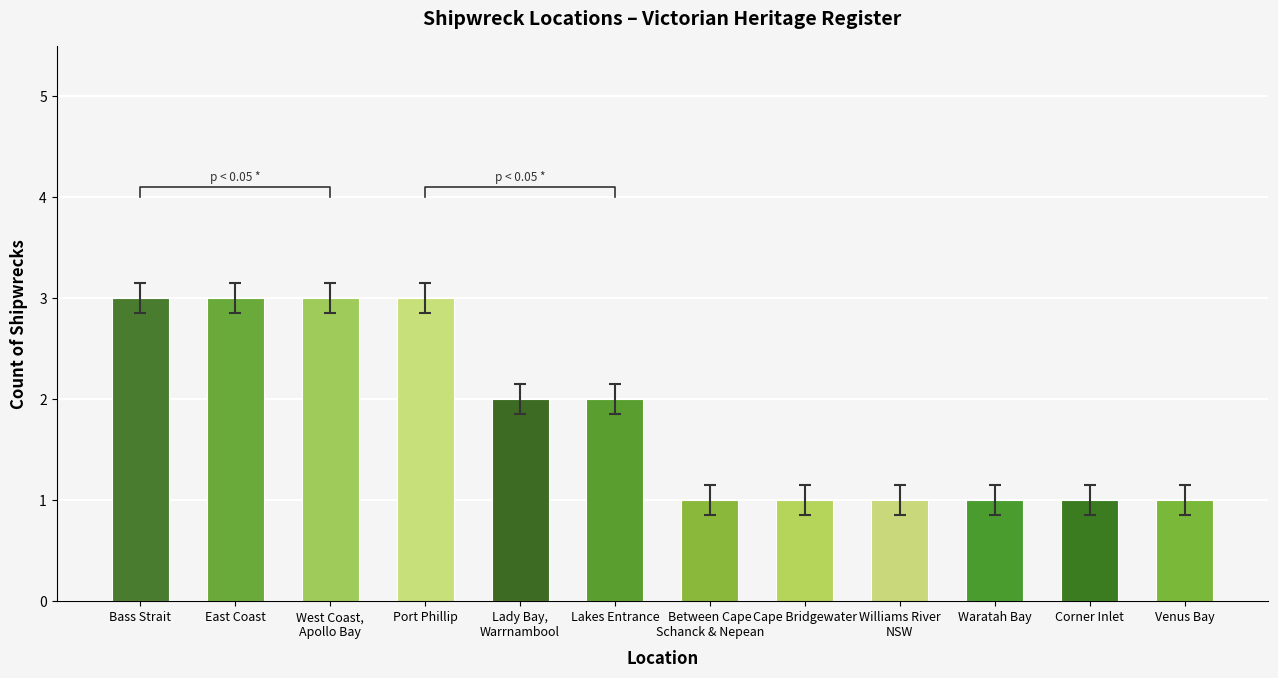

Which label corresponds to the smallest value in the chart?

Between Cape
Schanck & Nepean